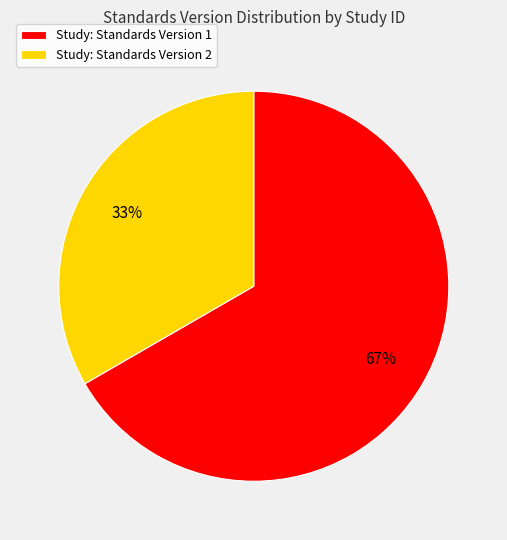

Which has a higher value, Study: Standards Version 1 or Study: Standards Version 2?

Study: Standards Version 1